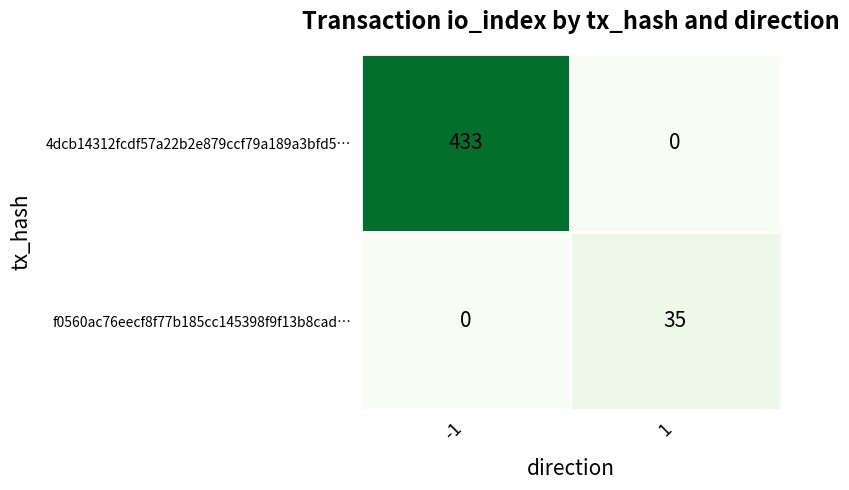

Rank the series by their maximum value, from highest to lowest.

4dcb14312fcdf57a22b2e879ccf79a189a3bfd5…, f0560ac76eecf8f77b185cc145398f9f13b8cad…